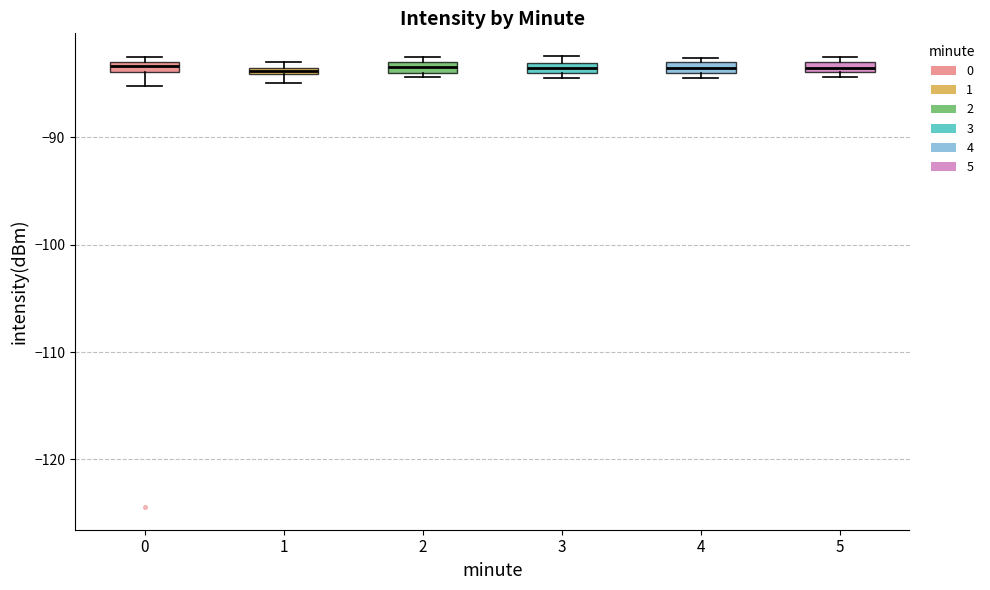

Where is the lower edge of the box at x = 3 on the y-axis? The values are not printed on the chart, so give them approximately, as read against the axis.

-84